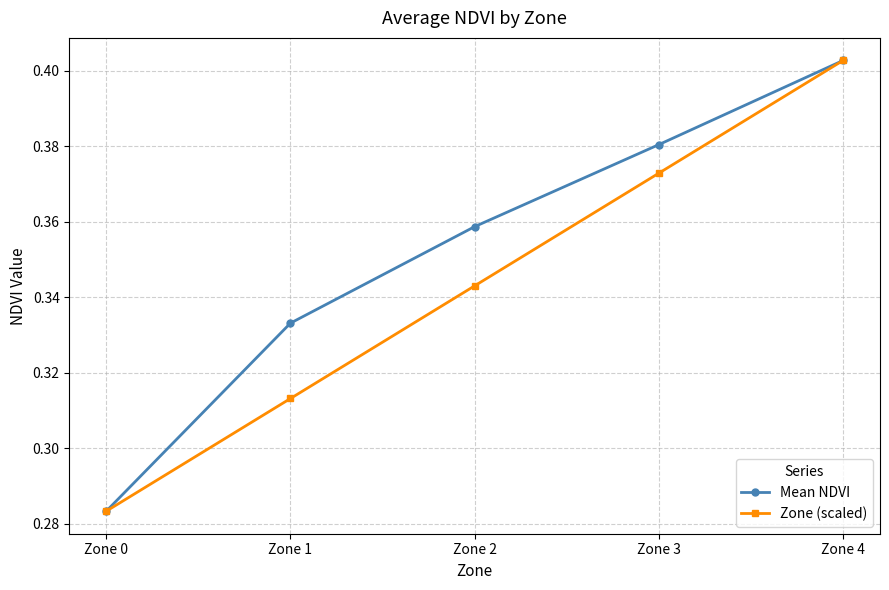

What is the sum of all Zone (scaled) values?

1.7